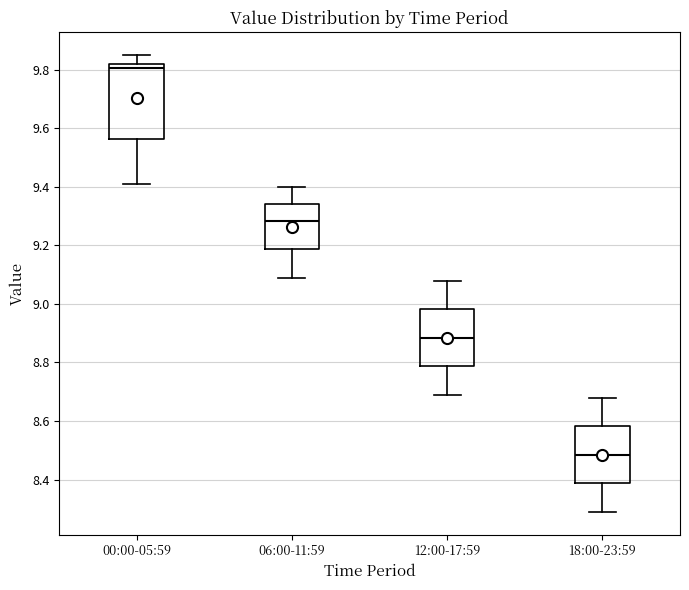

Comparing the boxes themselves (not the whiskers), which one is the tallest?

00:00-05:59